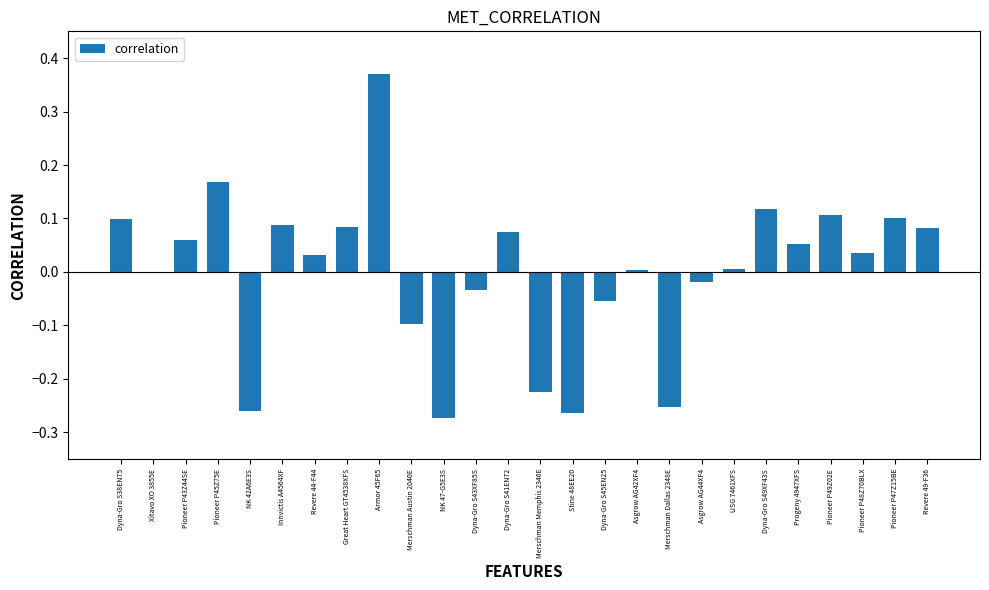

Are the bars horizontal?

No